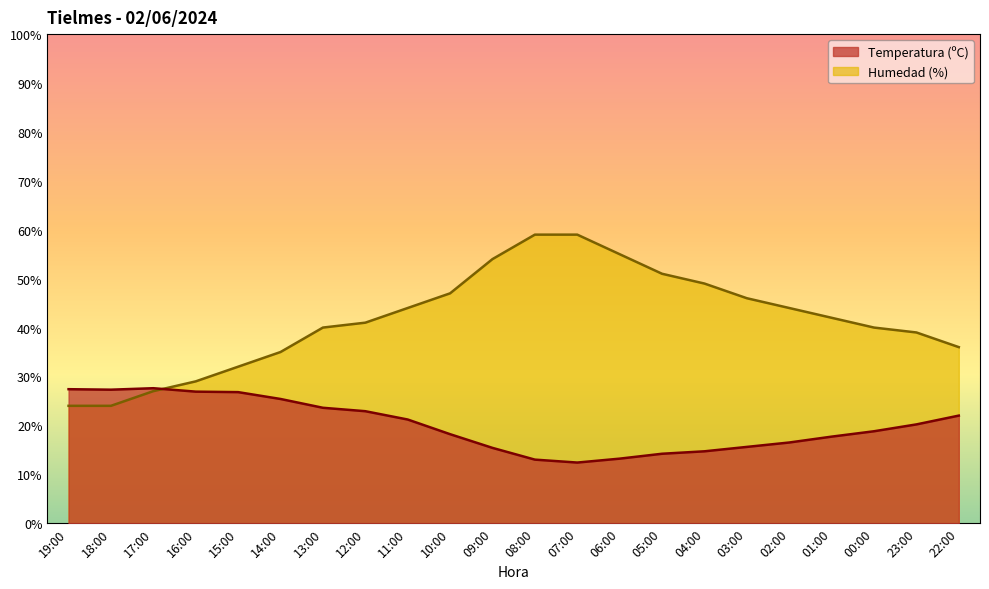

At which label does Temperatura (ºC) reach its minimum?

07:00